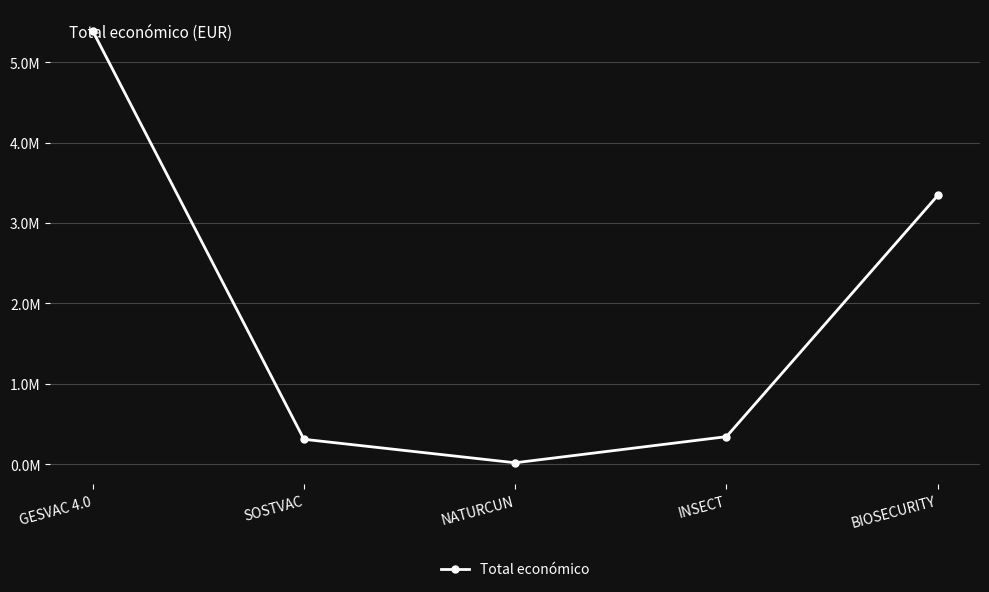

Which has a higher value, INSECT or GESVAC 4.0?

GESVAC 4.0